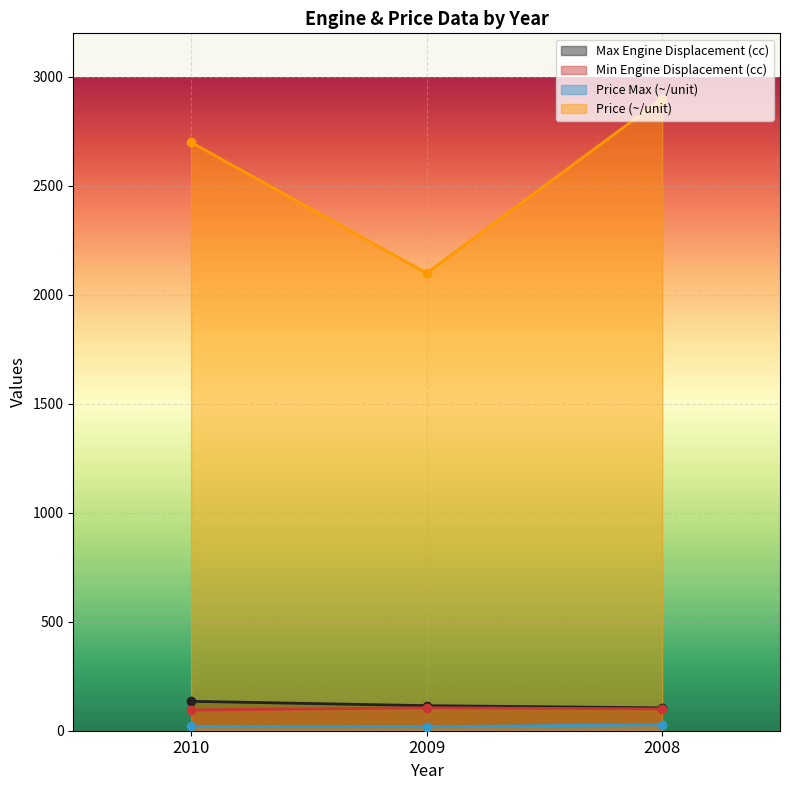

List the series in order of their peak value, lowest first.

Price Max (~/unit), Min Engine Displacement (cc), Max Engine Displacement (cc), Price (~/unit)